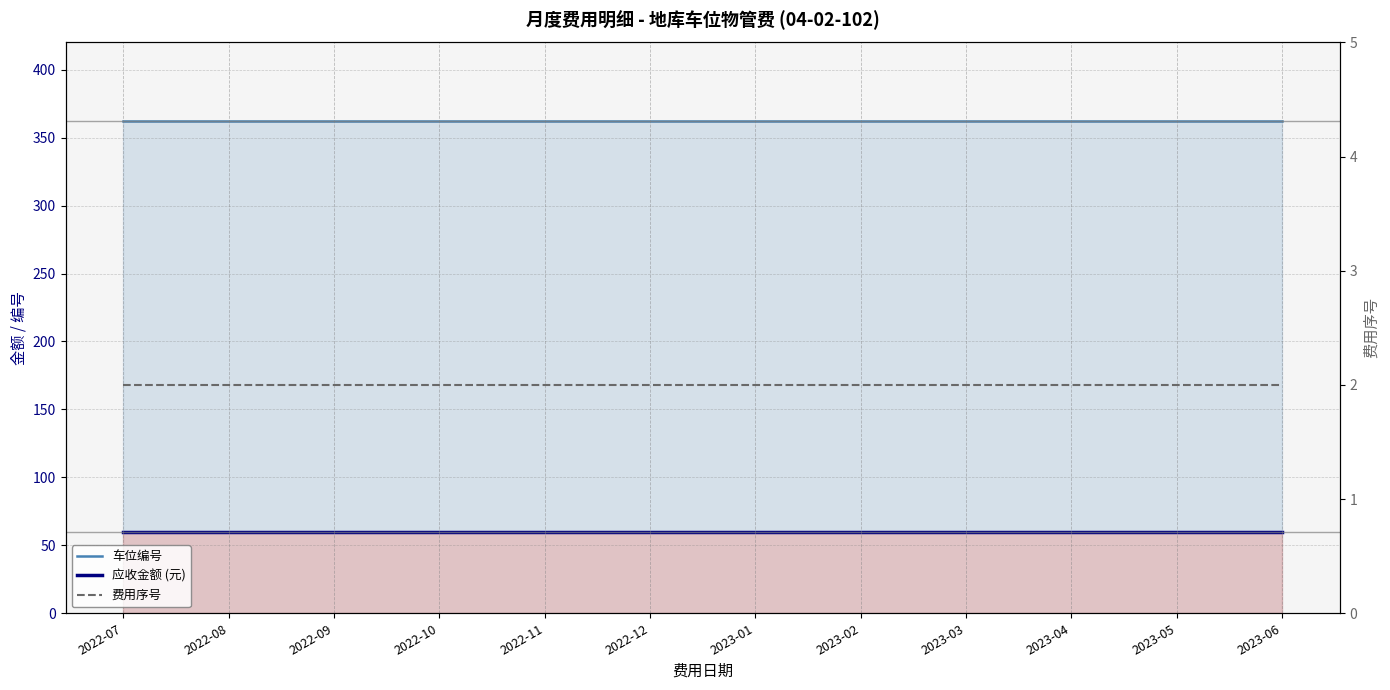

What position from the right is 2022-07?

12